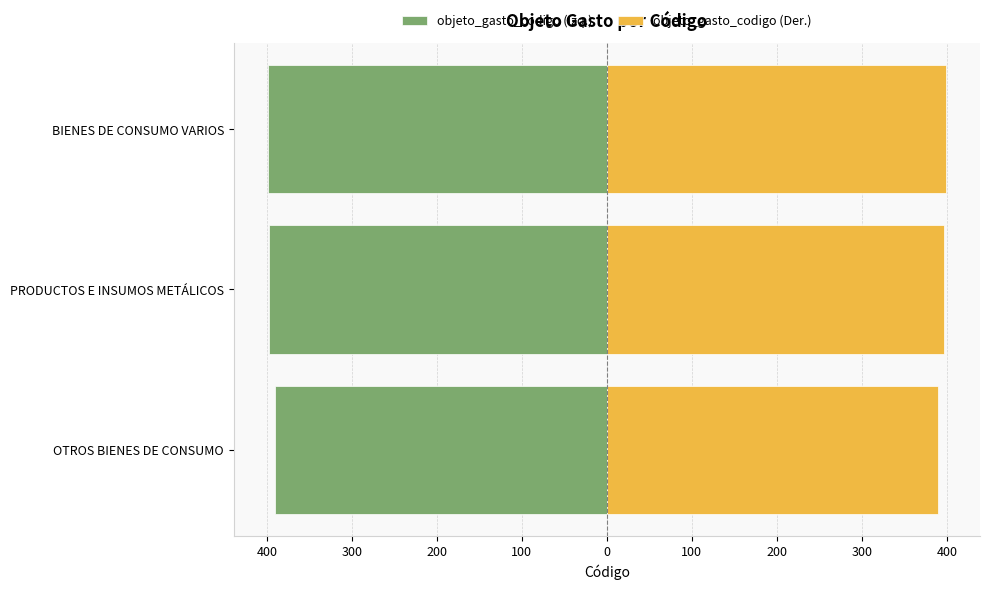

At how many categories does at least one series exceed 73?

3